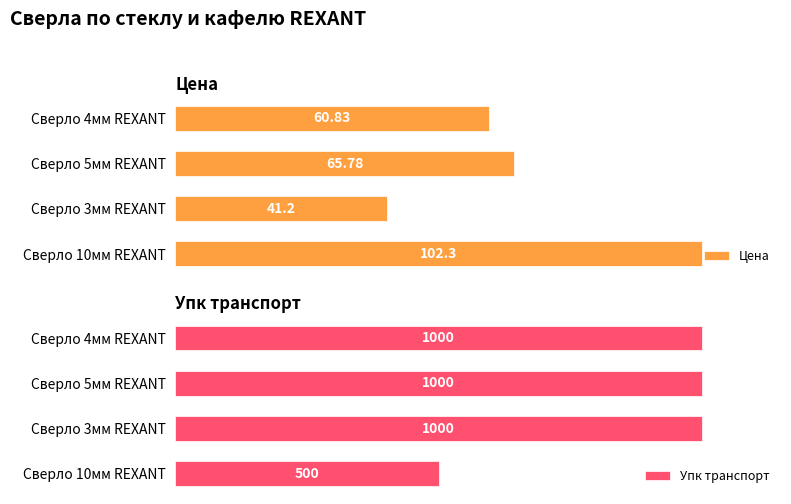

How many bars are there in total?

8